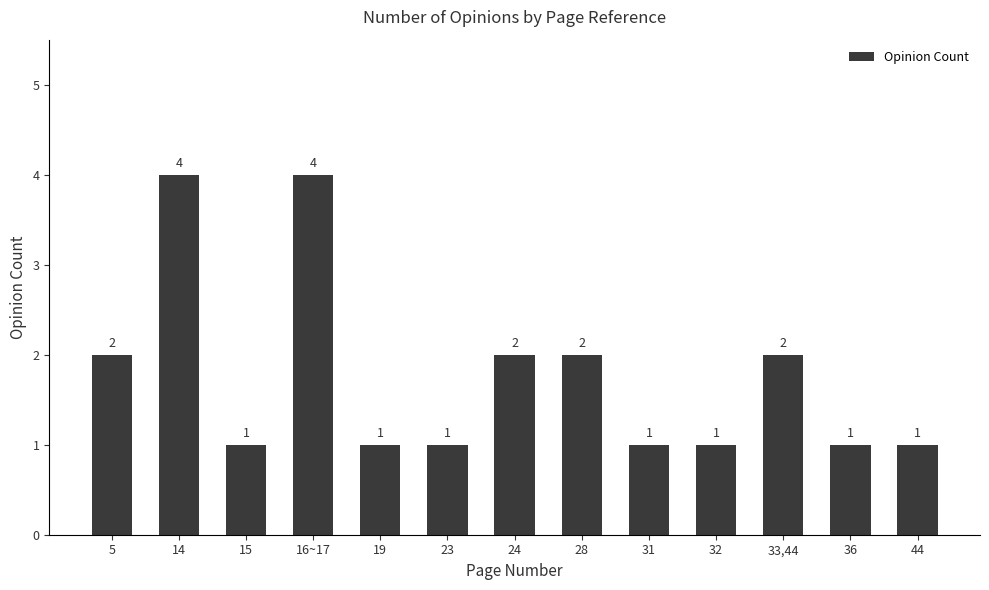

What position from the left is 28?

8